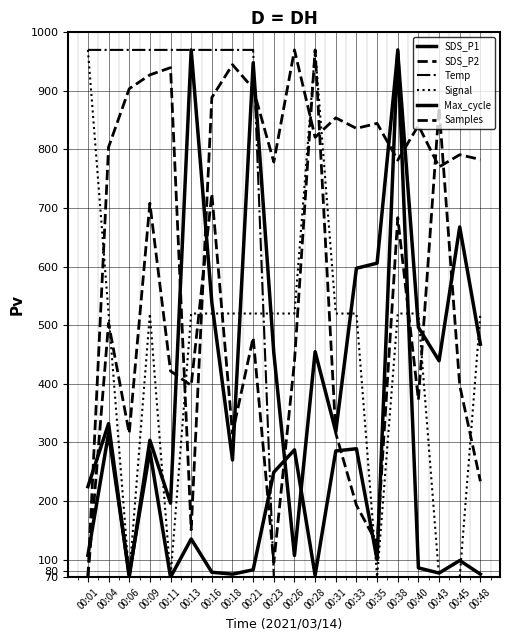

Does the chart display data point markers on the line(s)?

No